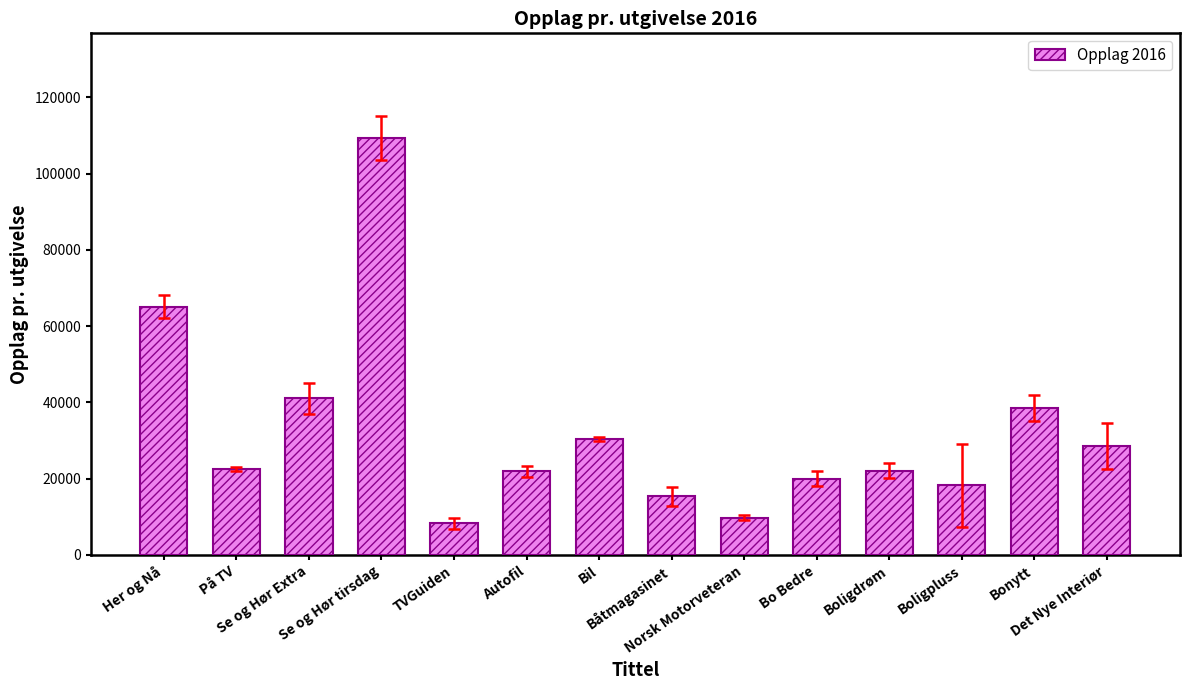

What is the average value?

32235